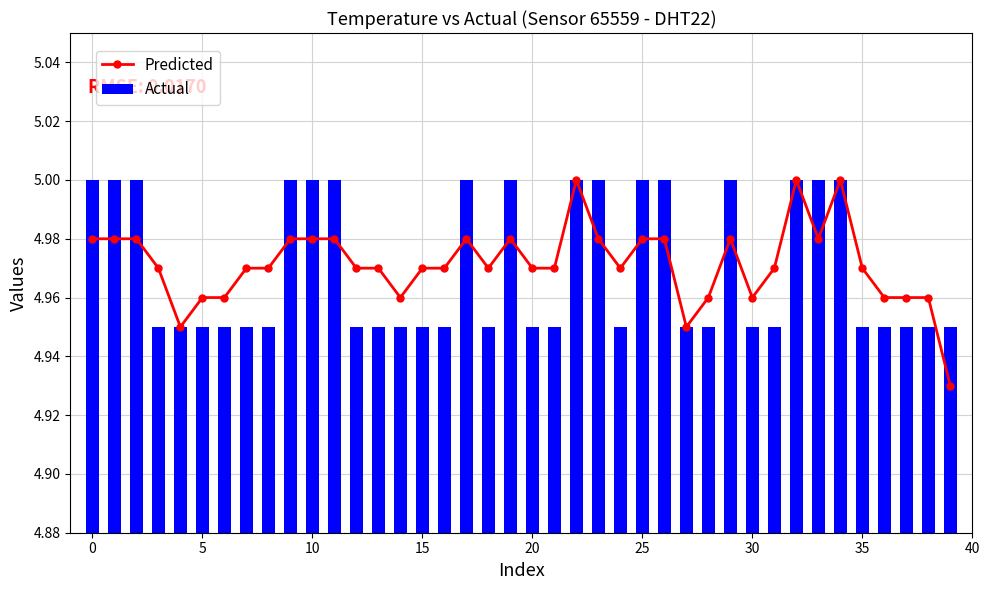

Between 33 and 17, which is larger?

33